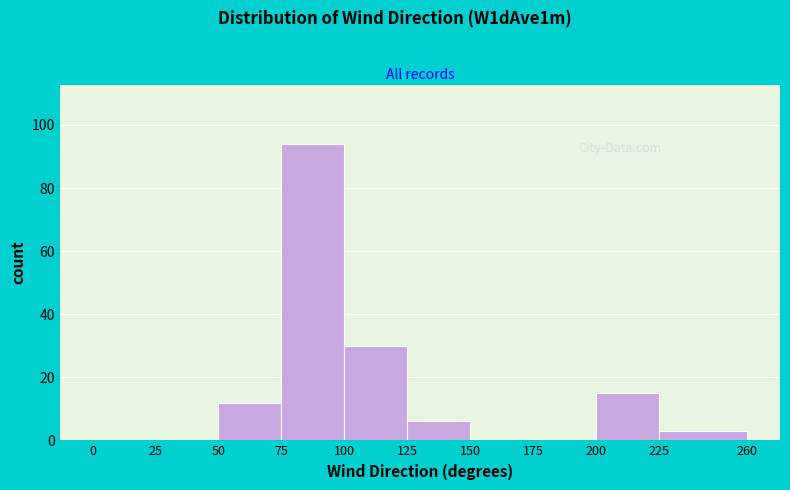

How tall is the bar that spans 75 to 100 on the x-axis? The values are not printed on the chart, so give them approximately, as read against the axis.

94